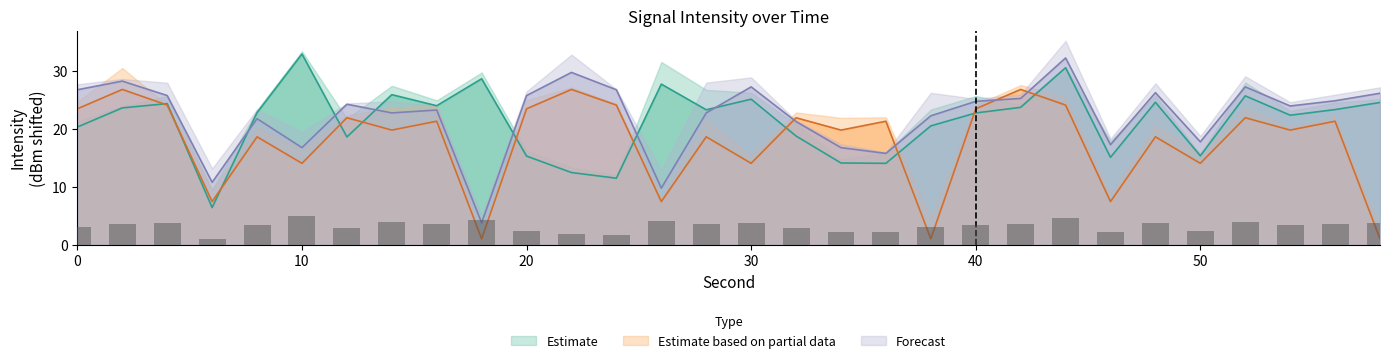

The value of Estimate based on partial data at 38 is 1.0. True or false?

True